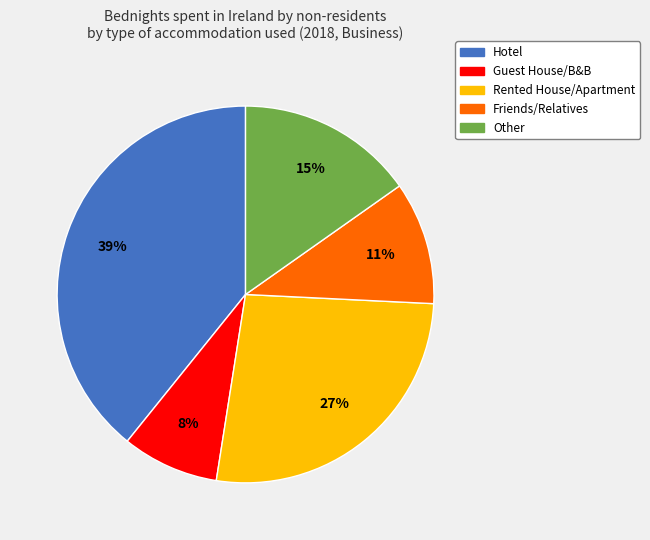

How many slices are in this pie chart?

5